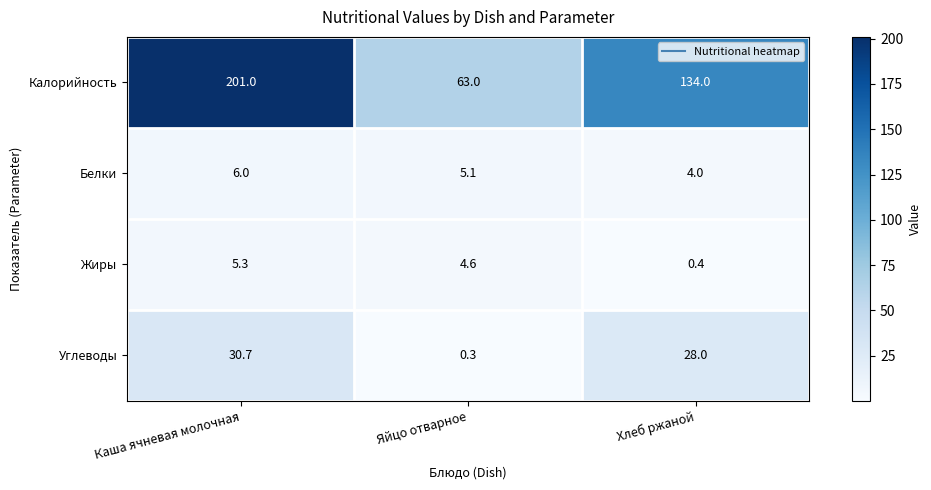

What is the smallest value displayed?

0.3